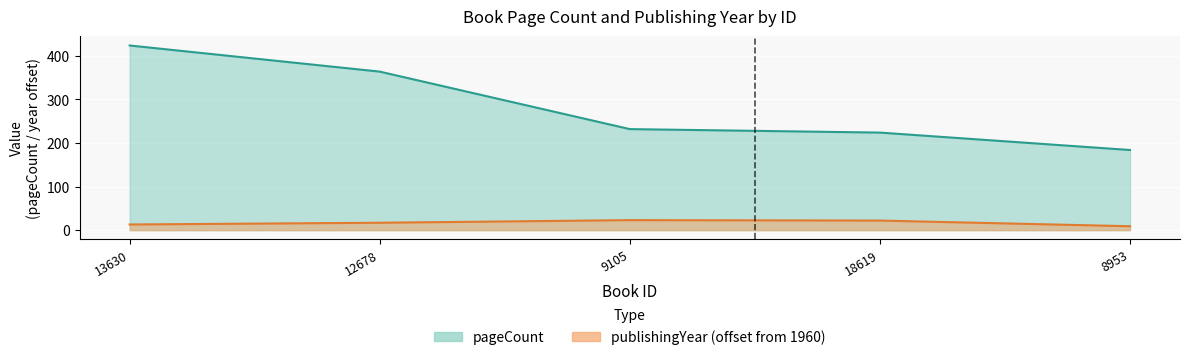

What is the difference between the highest and lowest values at 18619?

202